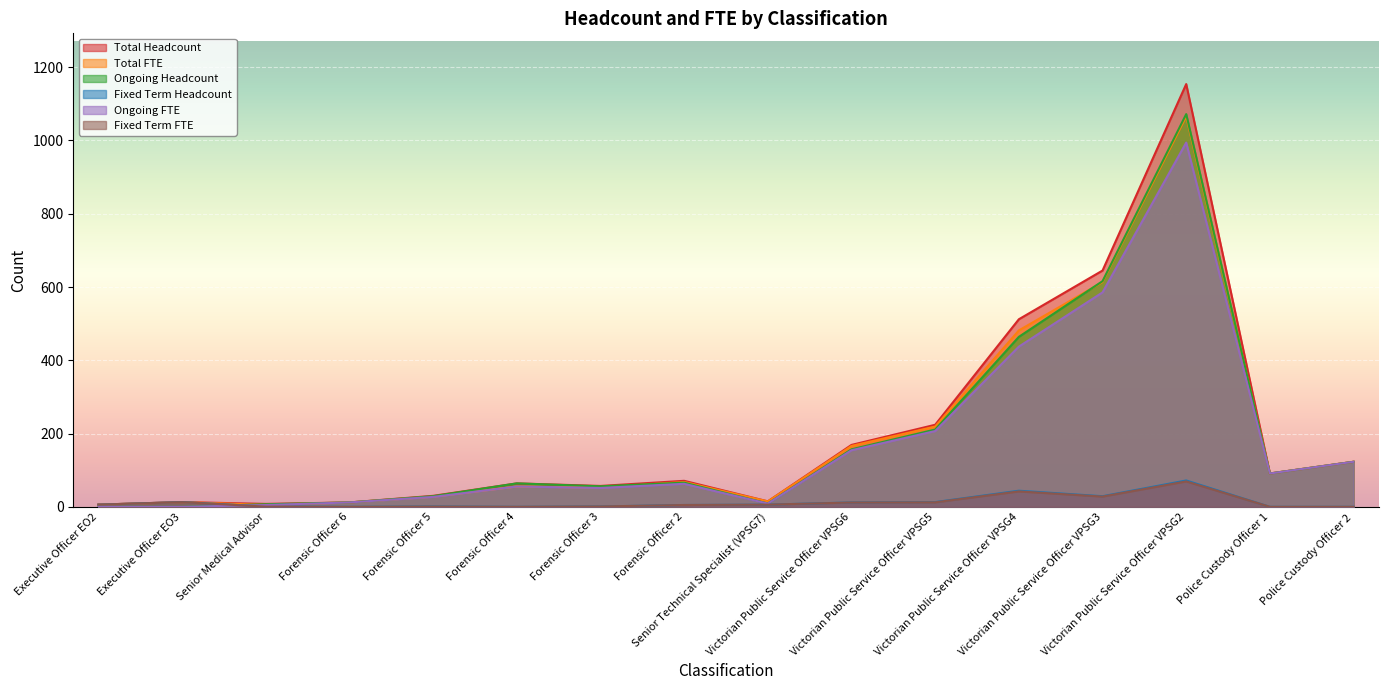

What position from the right is Senior Technical Specialist (VPSG7)?

8